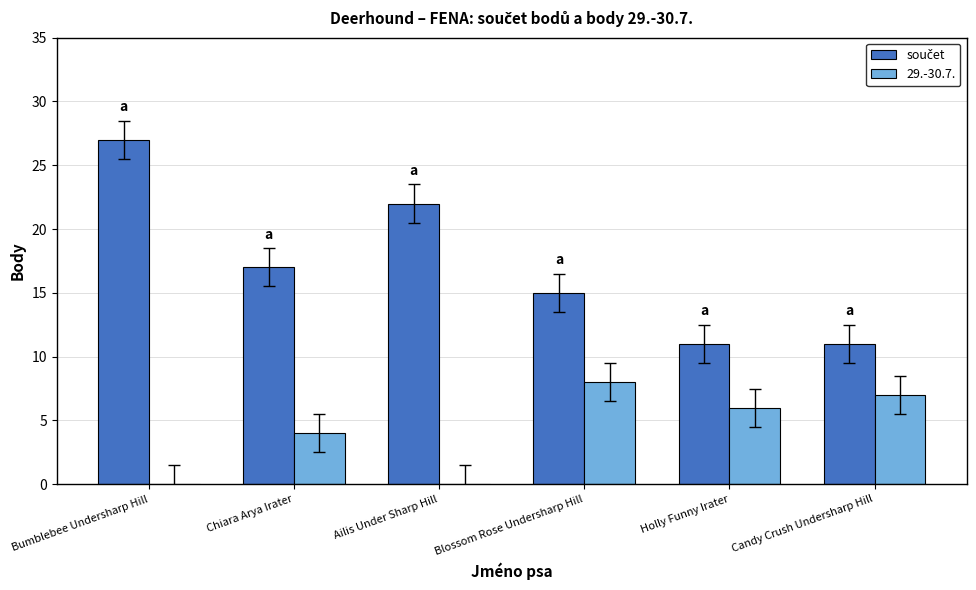

What is the sum of all 29.-30.7. values?

25